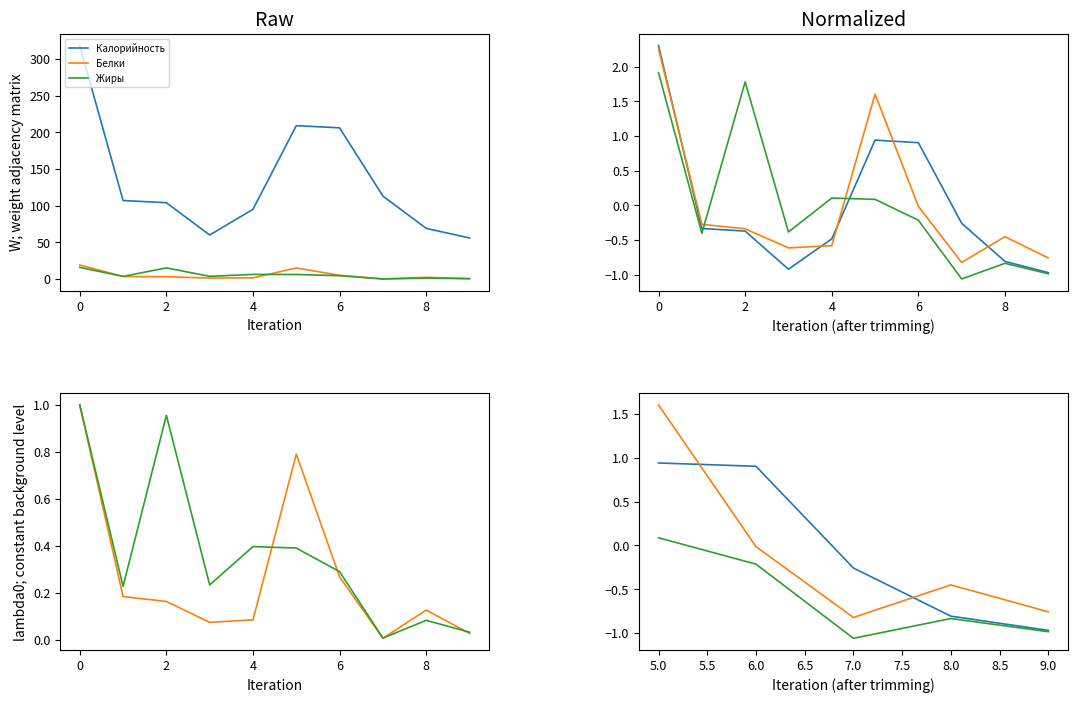

Reading left to right, extract all data points from this chart.

Калорийность: 0.9	0.9	-0.3	-0.8	-1.0
Белки: 1.6	-0.0	-0.8	-0.5	-0.8
Жиры: 0.1	-0.2	-1.1	-0.8	-1.0